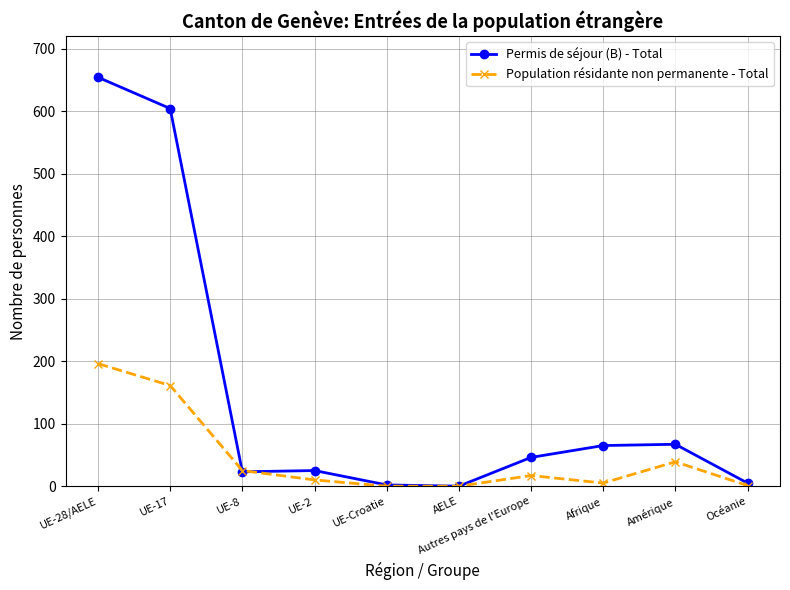

The Population résidante non permanente - Total series shows 161 at UE-17. True or false?

True